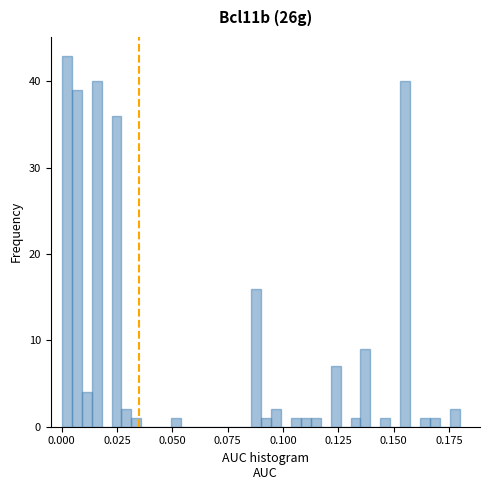

Around what value on the x-axis is the tallest bar? Give the approximate position of its centre, as read against the axis.

0.000